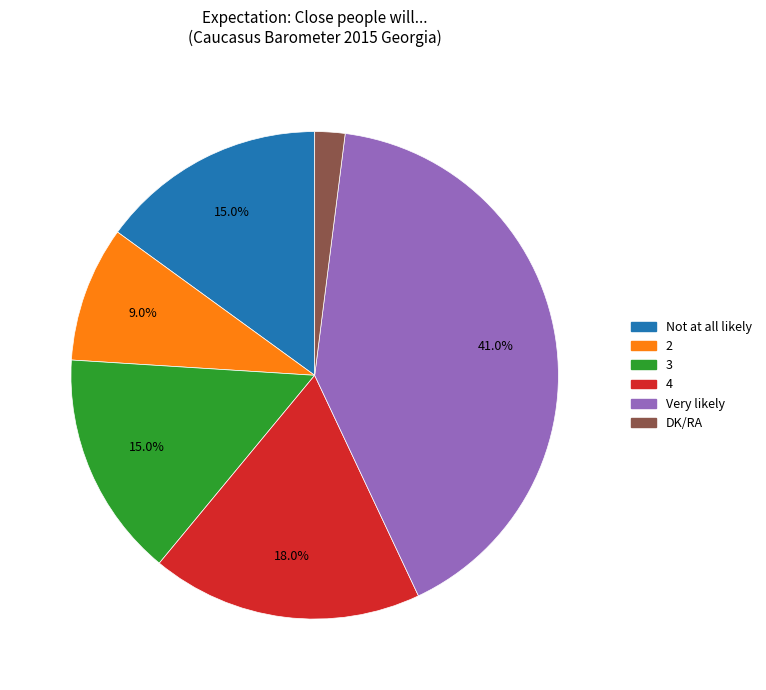

What percentage is the DK/RA slice, to the nearest percent?

2%